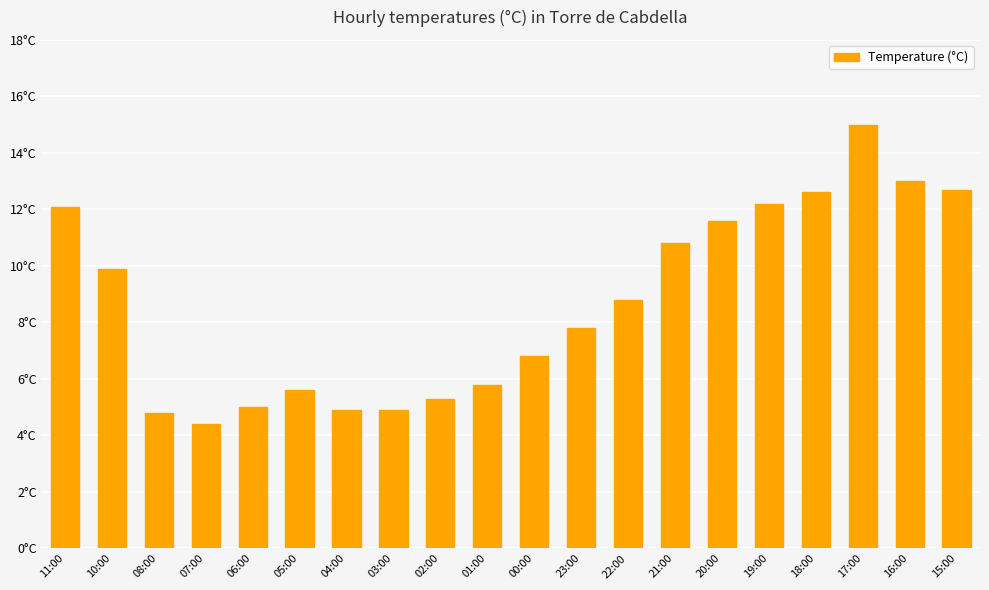

Are the bars horizontal?

No